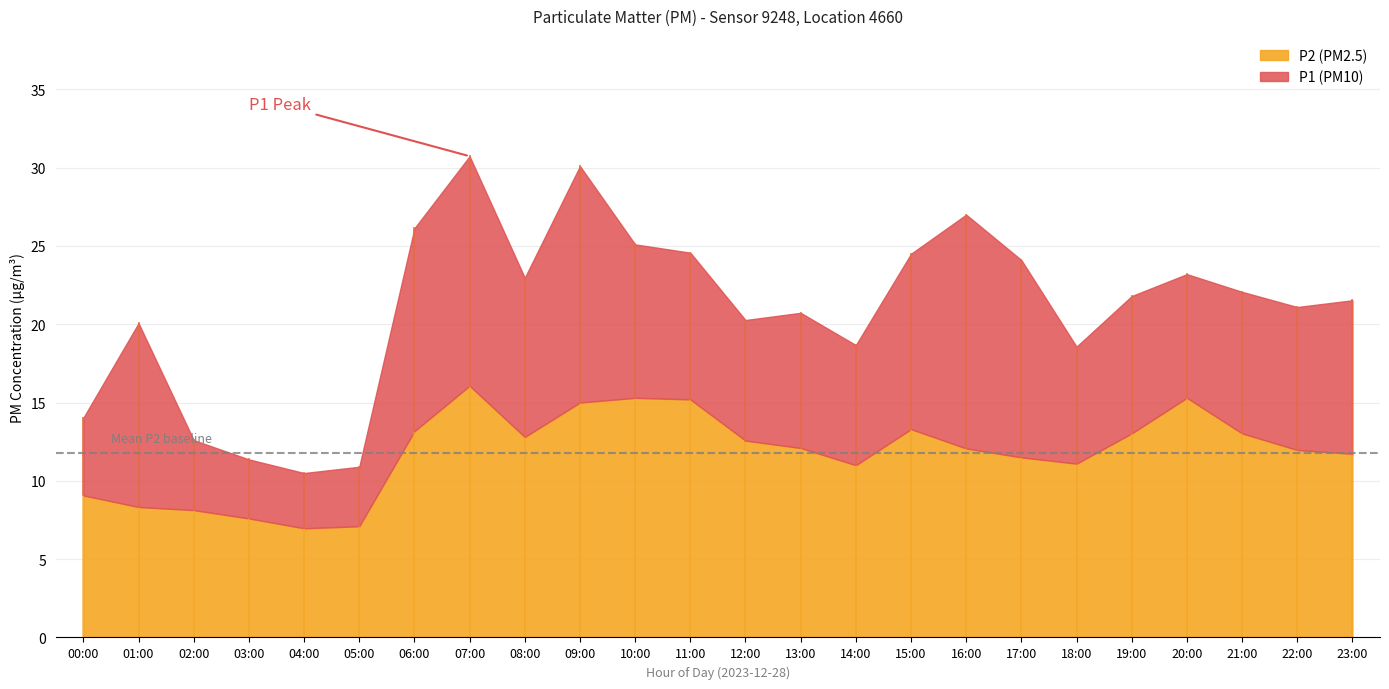

In P2, how many points are lower than both neighbors (excluding endpoints)?

4